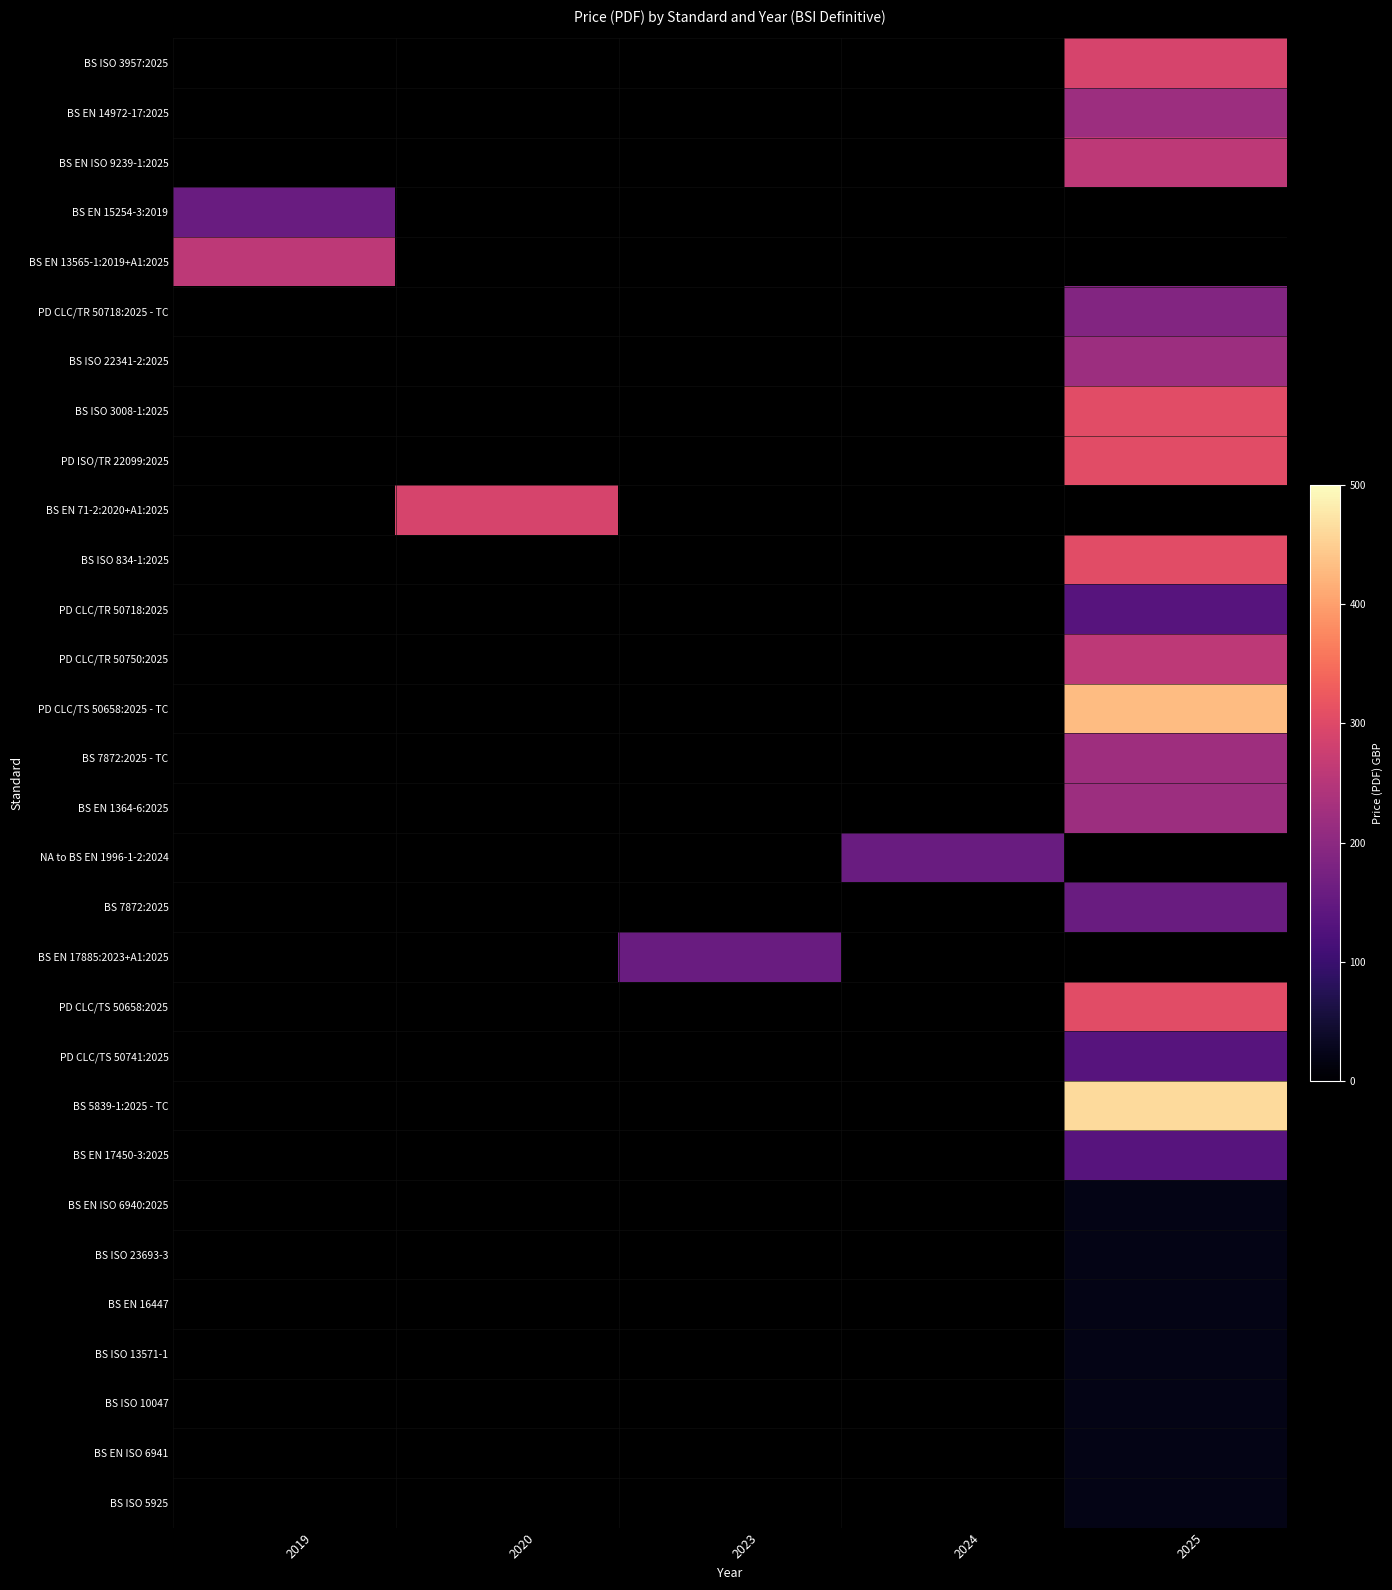

Is it true that BS EN 71-2:2020+A1:2025 equals 70.5 at 2020?

False